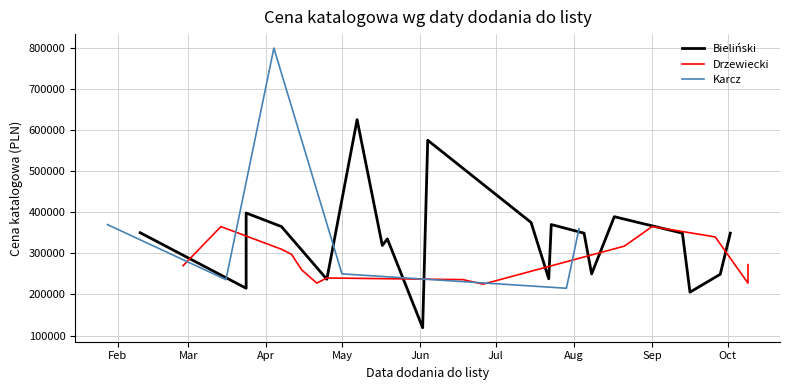

Is this an area chart (filled region under the line)?

No